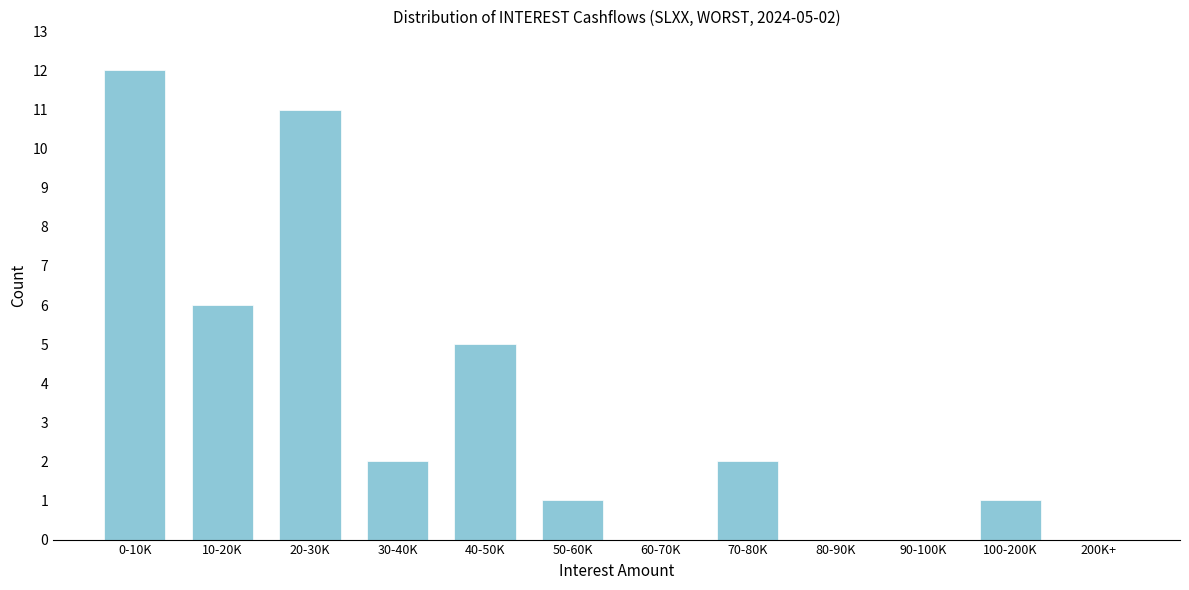

Reading left to right, transcribe all the data shown in this chart.

0-10K=12	10-20K=6	20-30K=11	30-40K=2	40-50K=5	50-60K=1	60-70K=0	70-80K=2	80-90K=0	90-100K=0	100-200K=1	200K+=0